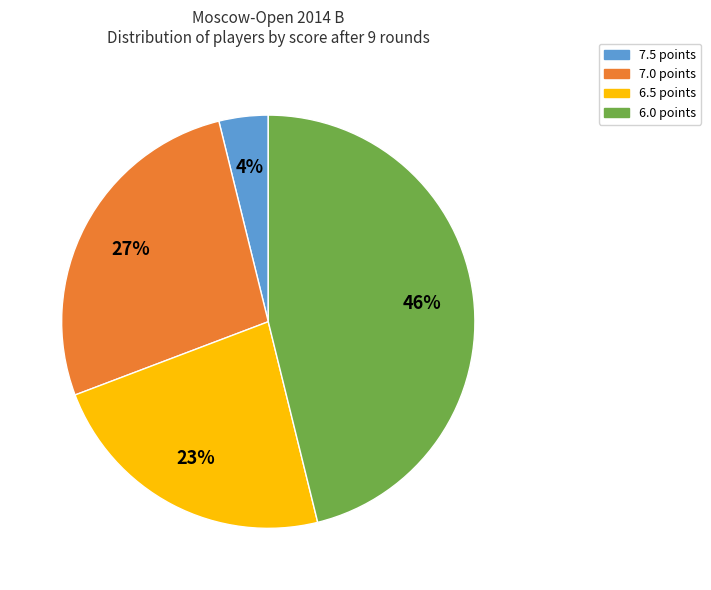

Which slice is the largest?

6.0 points